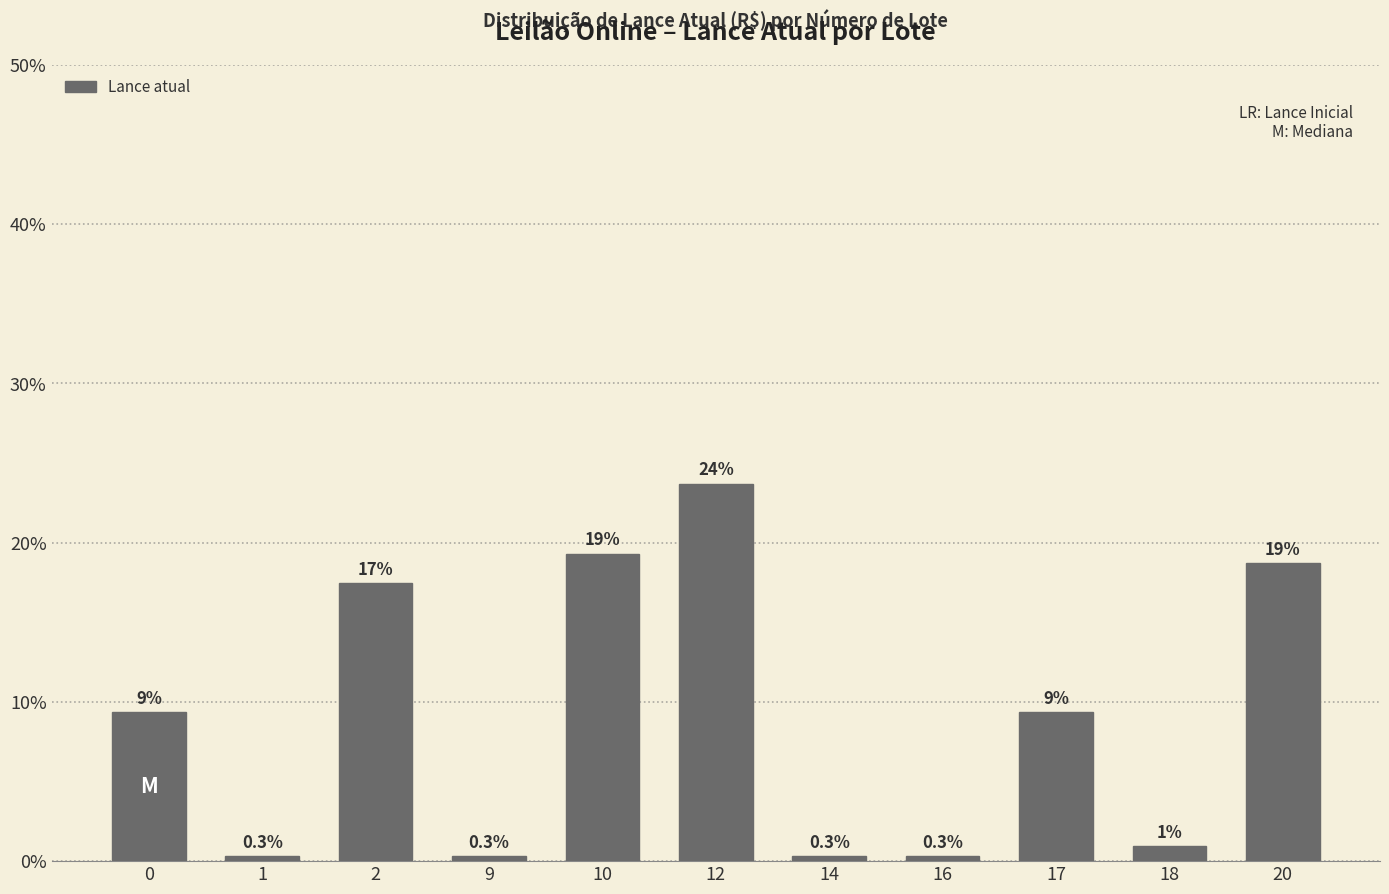

How many bars are there in total?

11